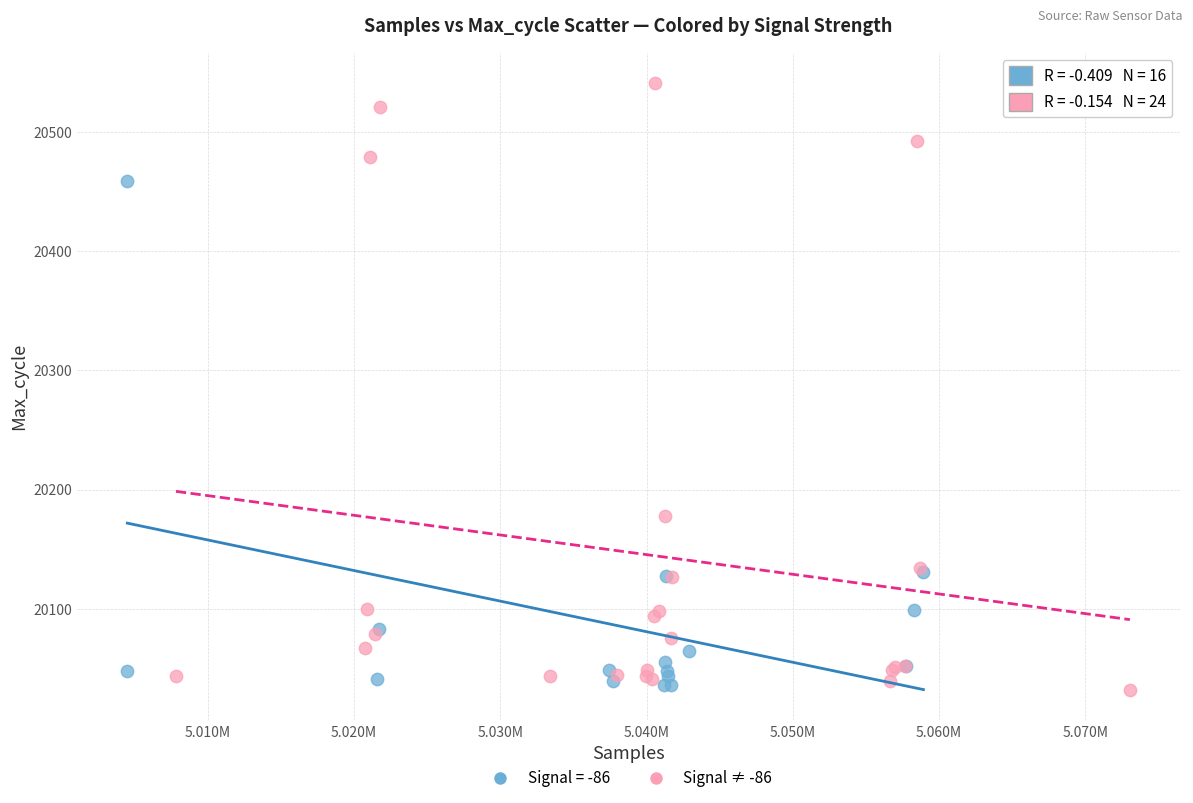

Which series has the widest spread of Y values?

Signal ≠ -86